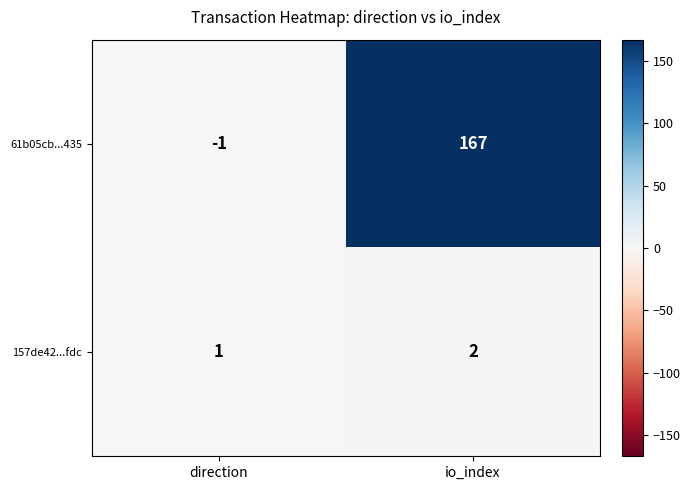

Count the number of categories in the chart.

2